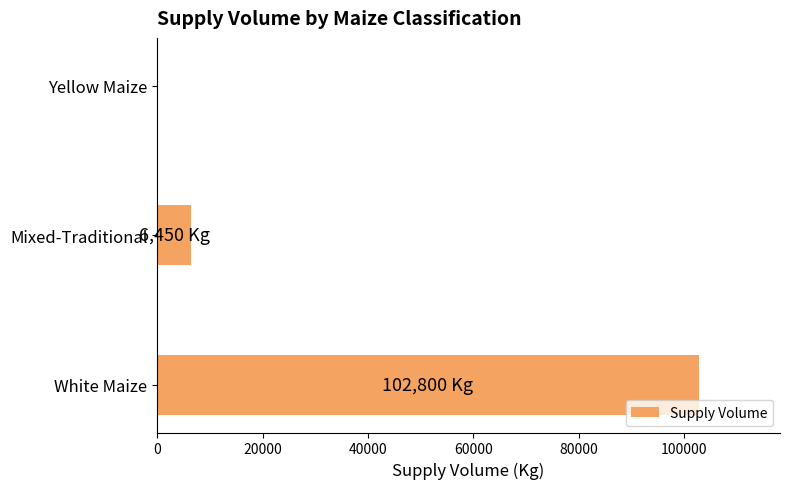

What is the change in value from White Maize to Yellow Maize?

-102800